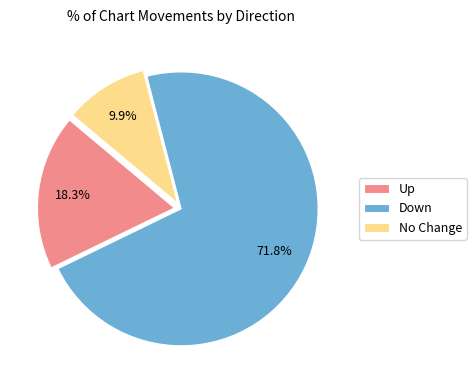

How many segments does this pie chart have?

3